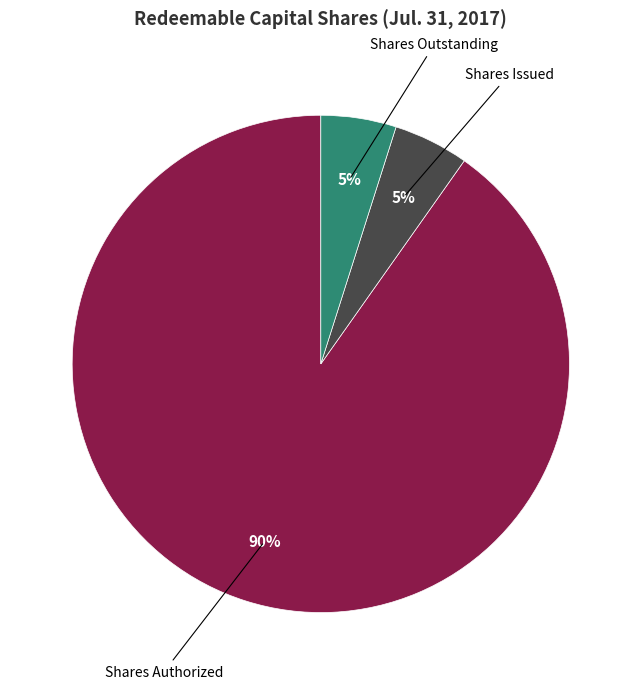

To the nearest percent, what is the average slice percentage?

33%